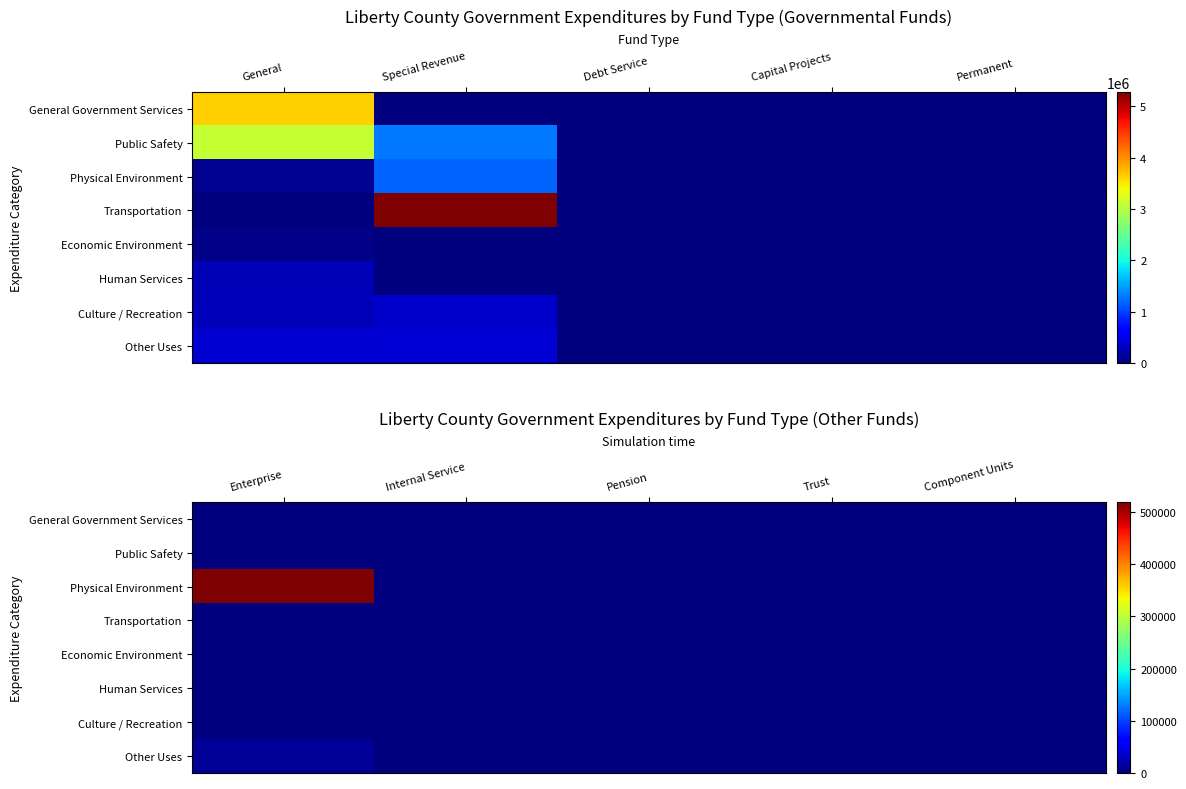

Rank the series at Trust from highest to lowest value.

General Government Services, Public Safety, Physical Environment, Transportation, Economic Environment, Human Services, Culture / Recreation, Other Uses